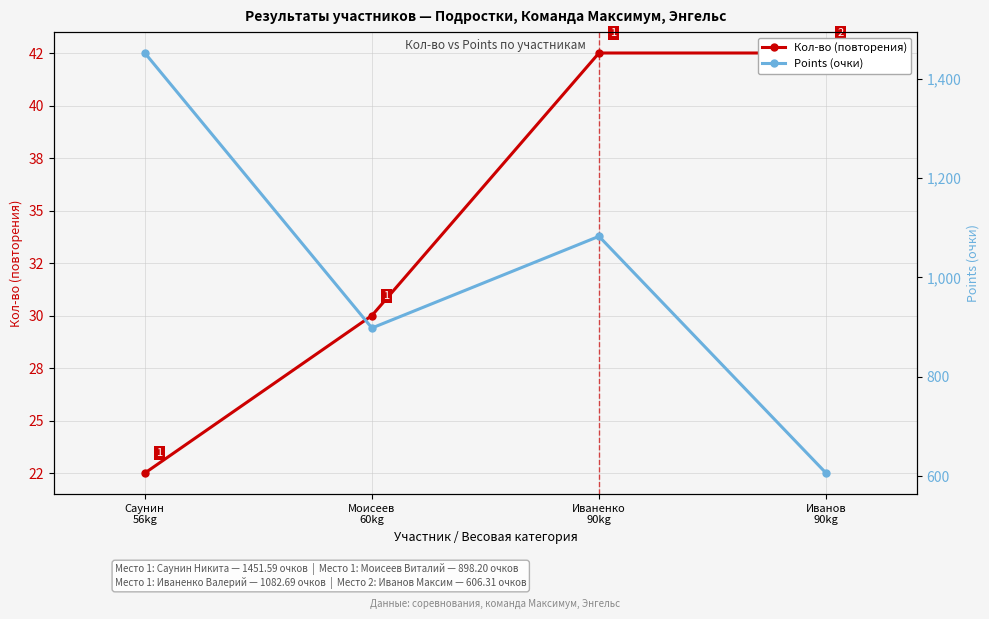

How many categories are shown in the chart?

4